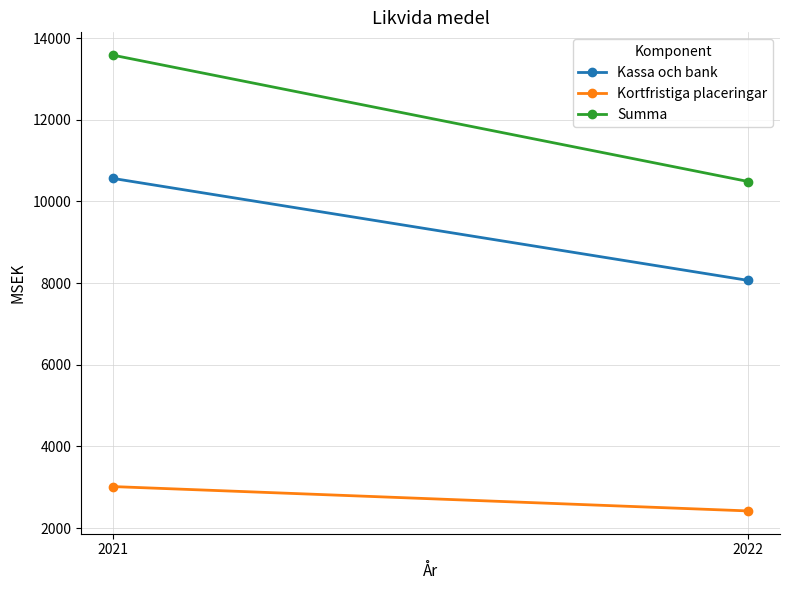

What is the difference between the maximum and minimum values in the Kortfristiga placeringar series?

597